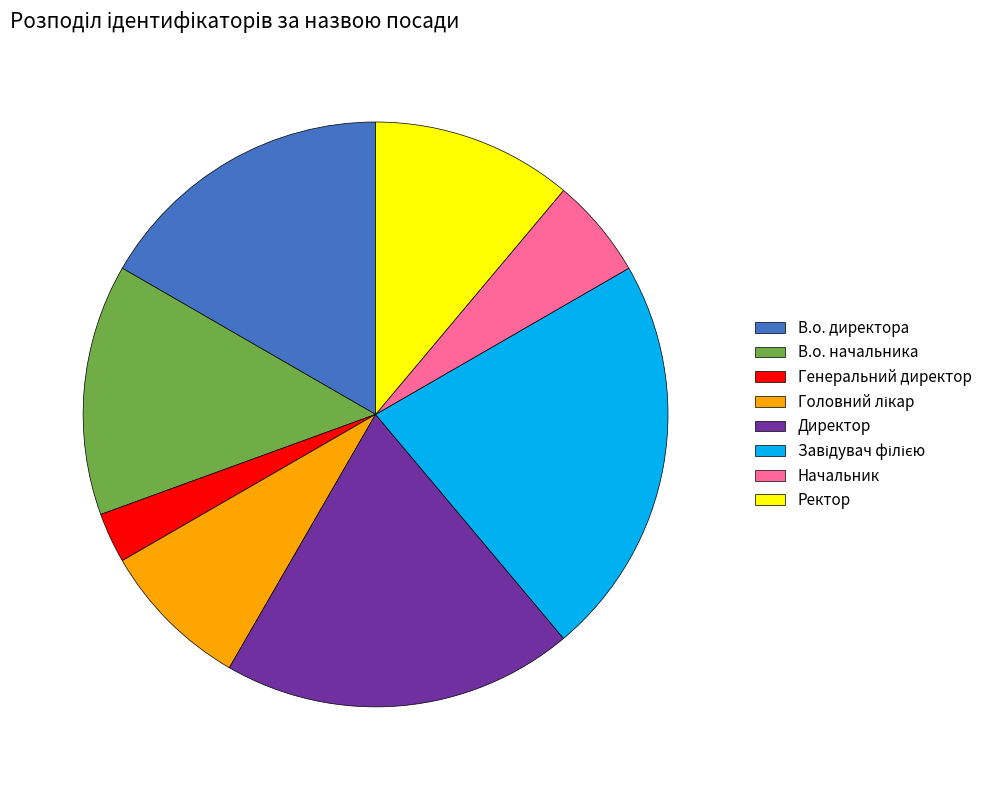

How many segments does this pie chart have?

8